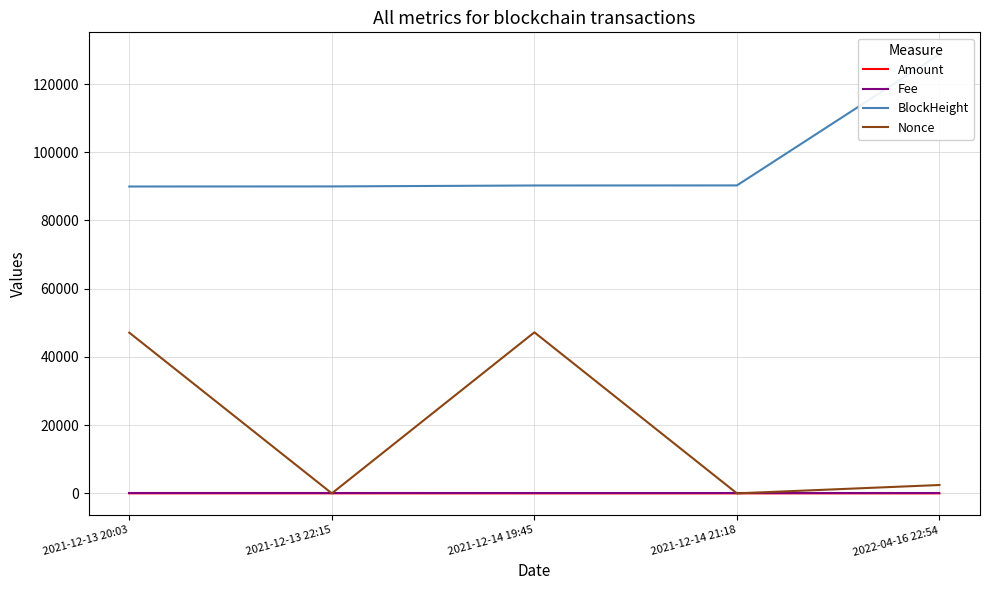

In Fee, how many points are higher than both neighbors (excluding endpoints)?

2